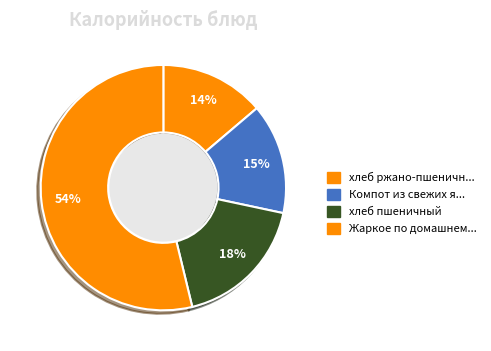

Which slice is the largest?

Жаркое по домашнему